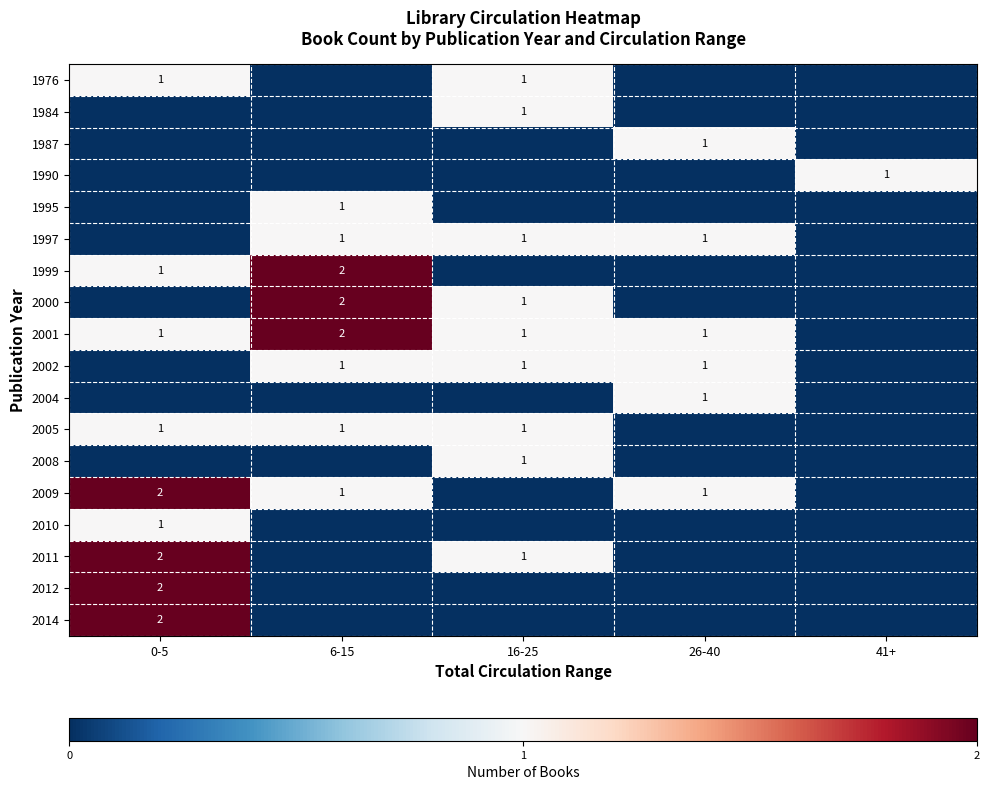

The value of 2005 at 16-25 is 2. True or false?

False